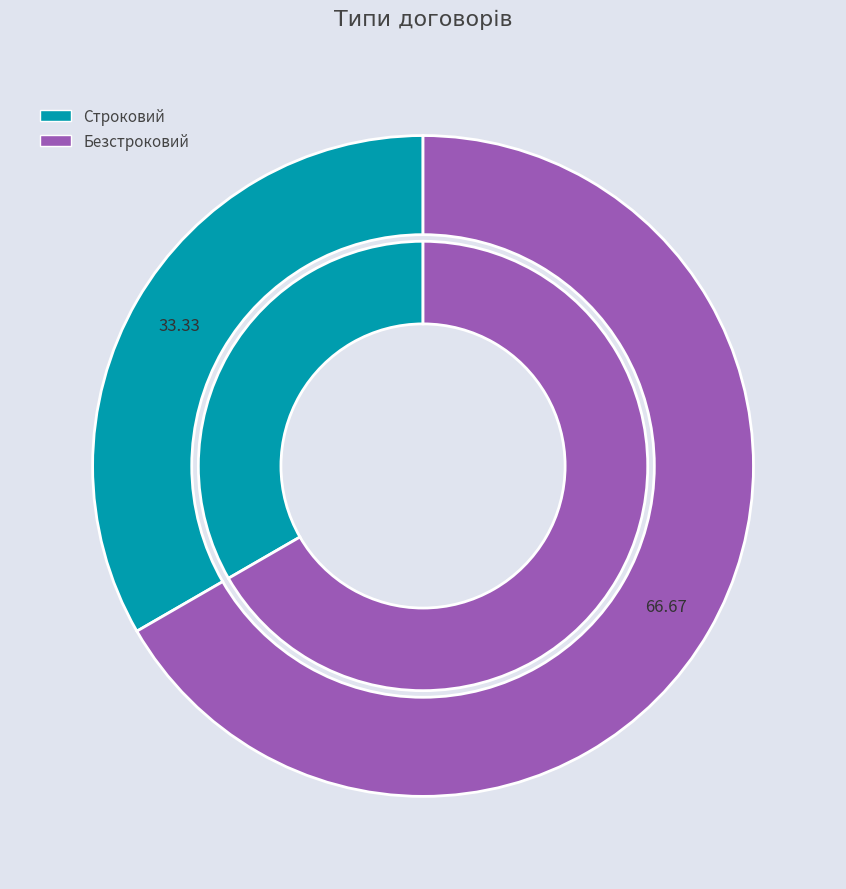

To the nearest percent, what is the average slice percentage?

50%